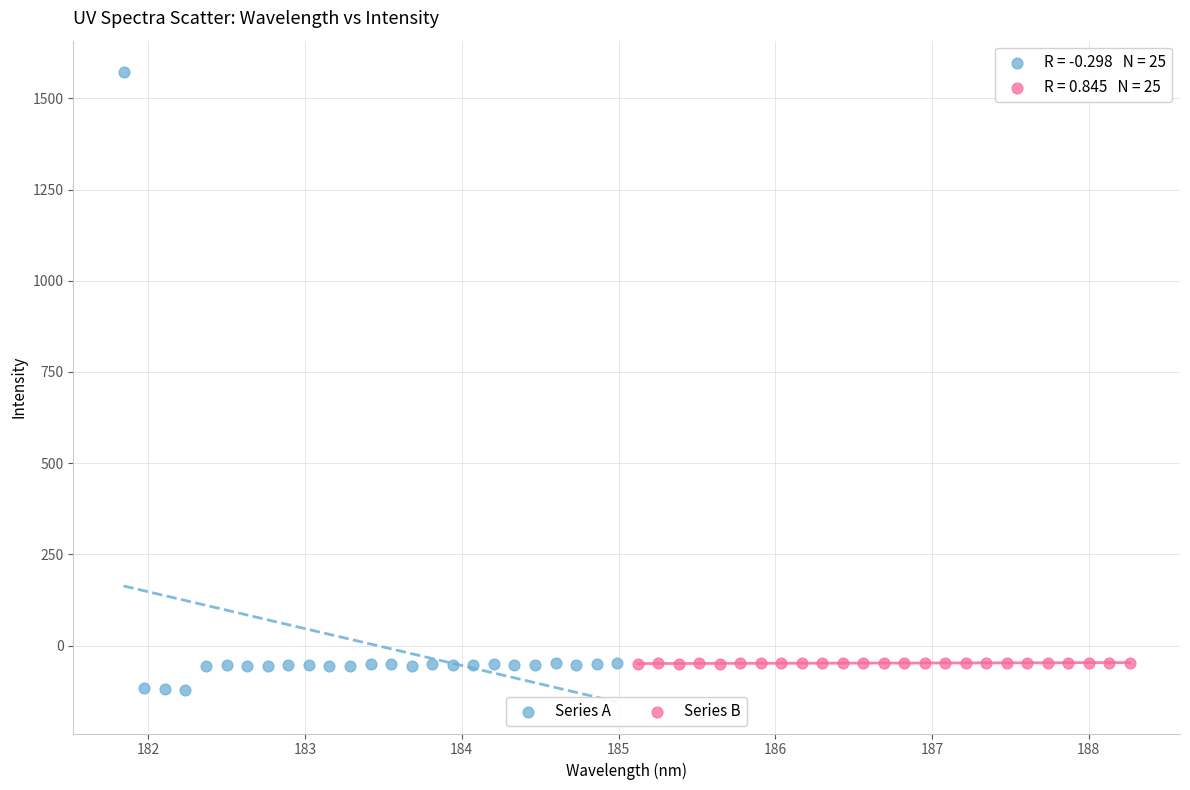

Which series contains the highest Y value?

Series A